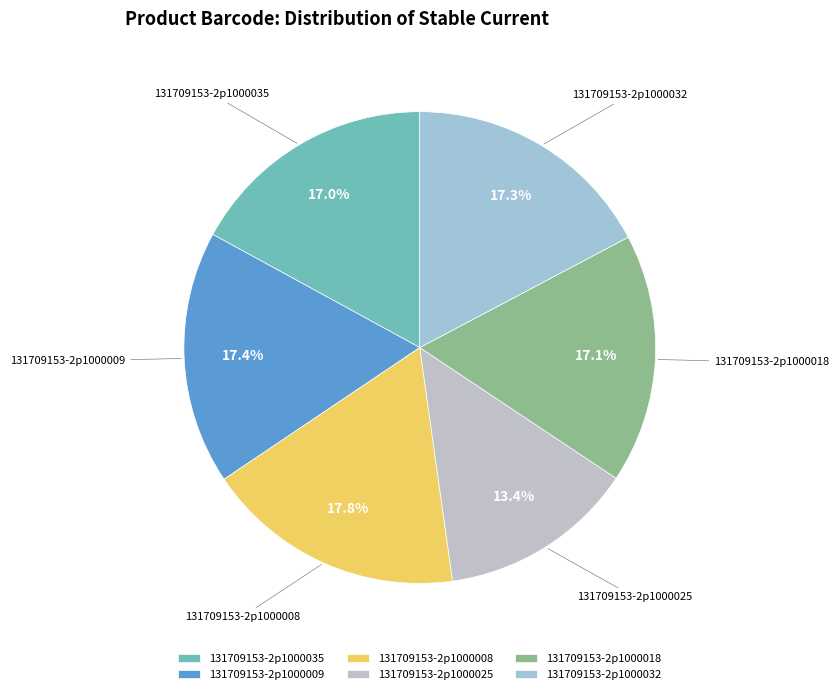

How many slices are in this pie chart?

6